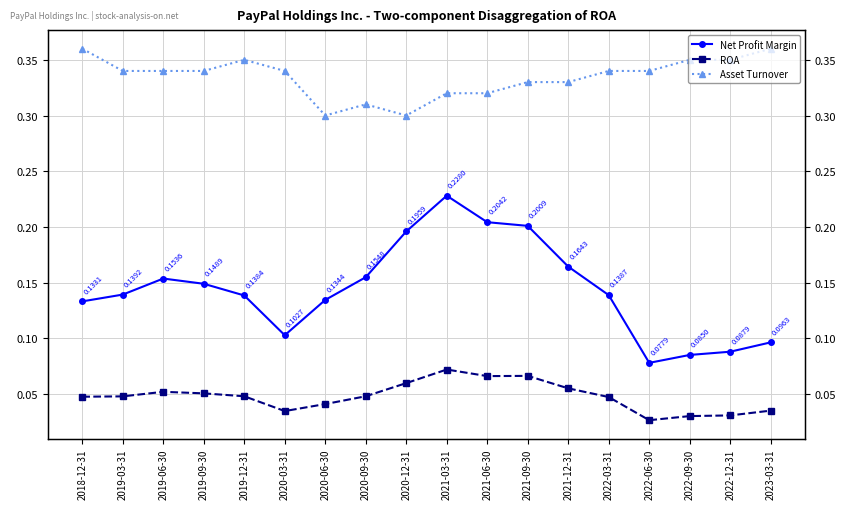

True or false: ROA has a value of 0.1 at 2021-09-30.

True